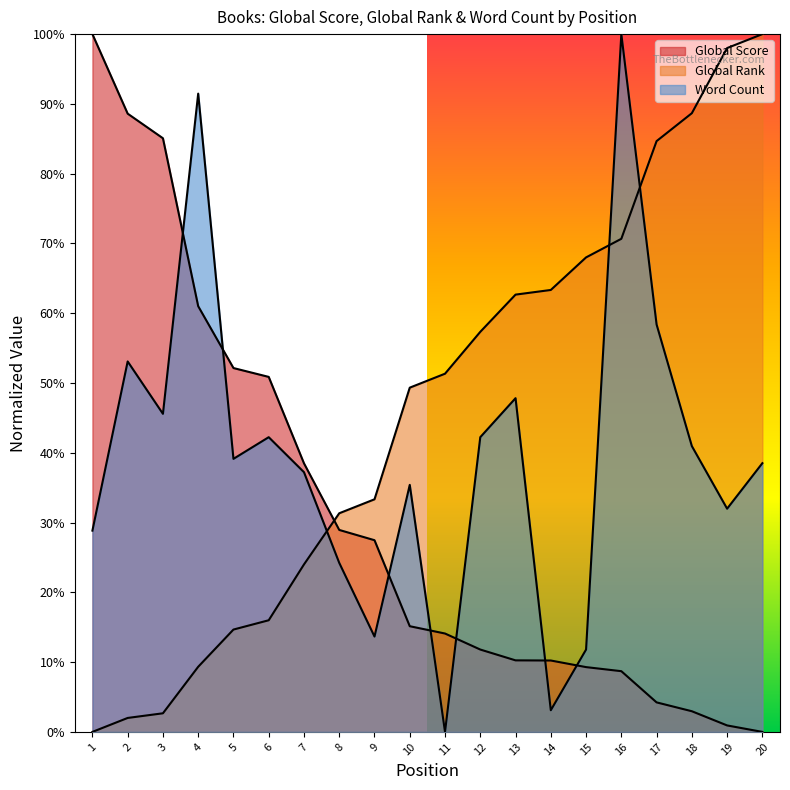

How many times do Global Score and Global Rank cross each other?

1